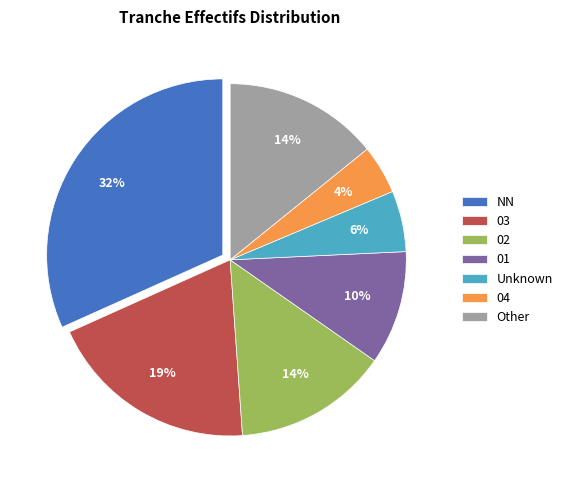

Do Unknown and 01 together represent more than half of the pie?

No